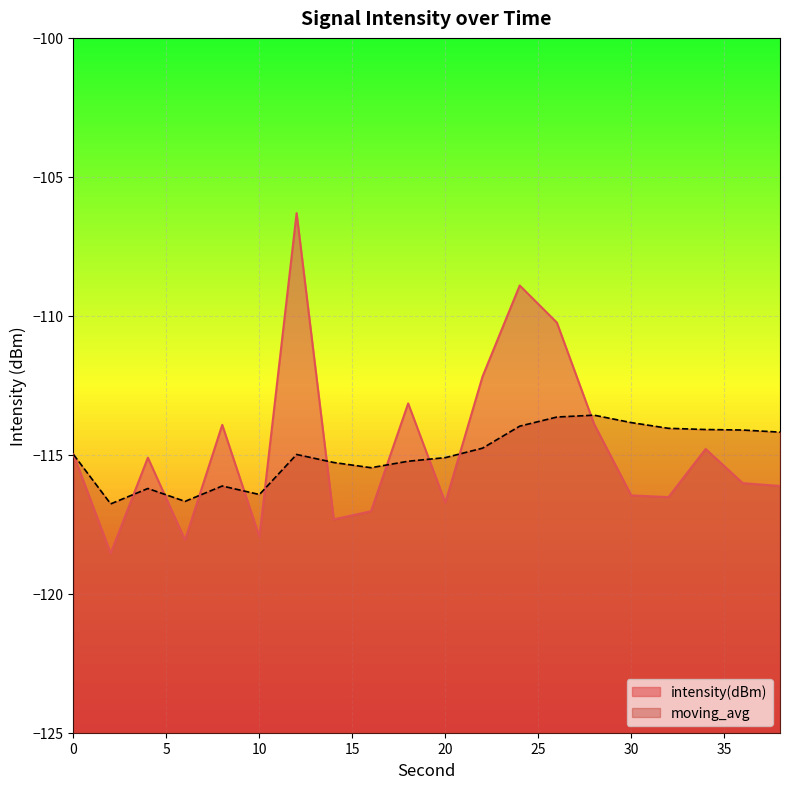

How many intersections are there between intensity(dBm) and moving_avg?

10